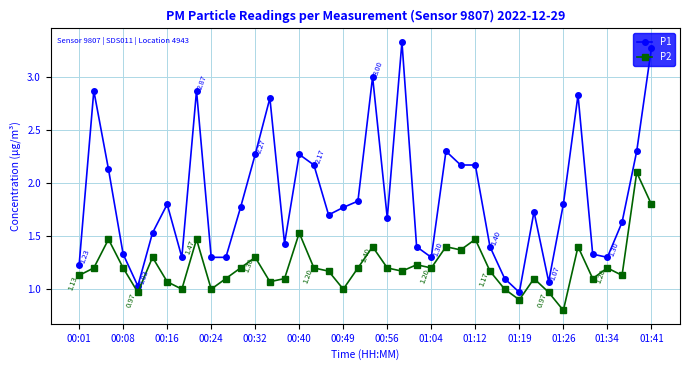

Rank the series by their maximum value, from lowest to highest.

P2, P1